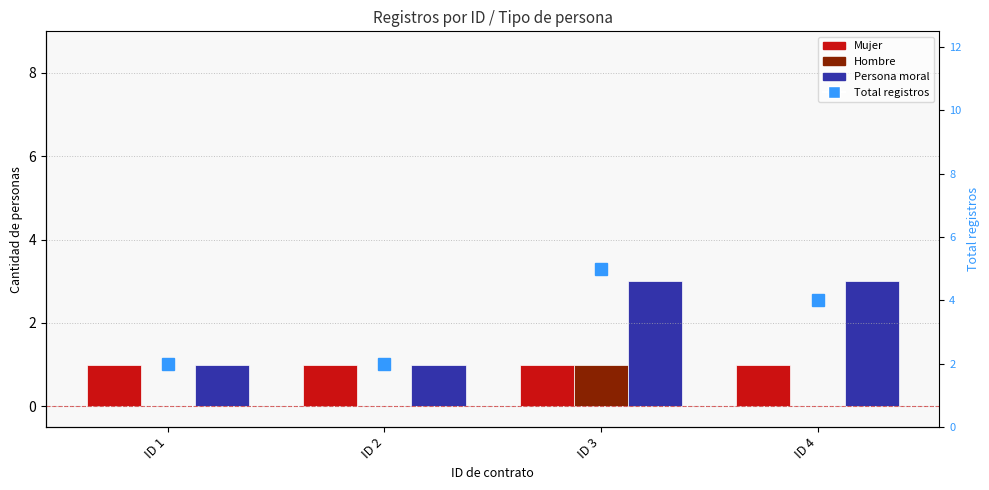

Which category has the highest value in the Total registros series?

ID 3